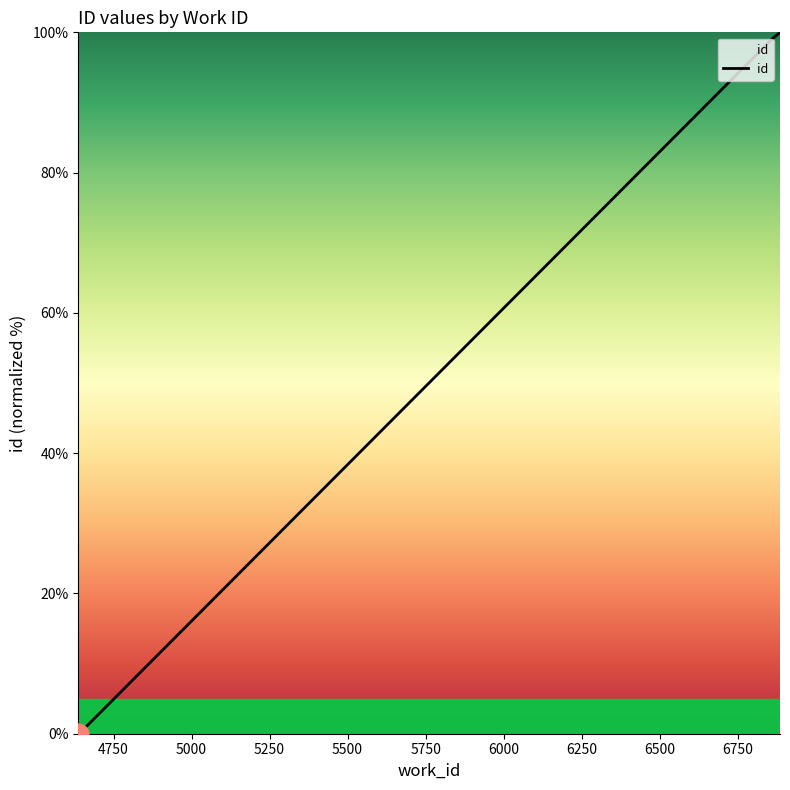

True or false: there are more than 1 points higher than both neighbors.

False